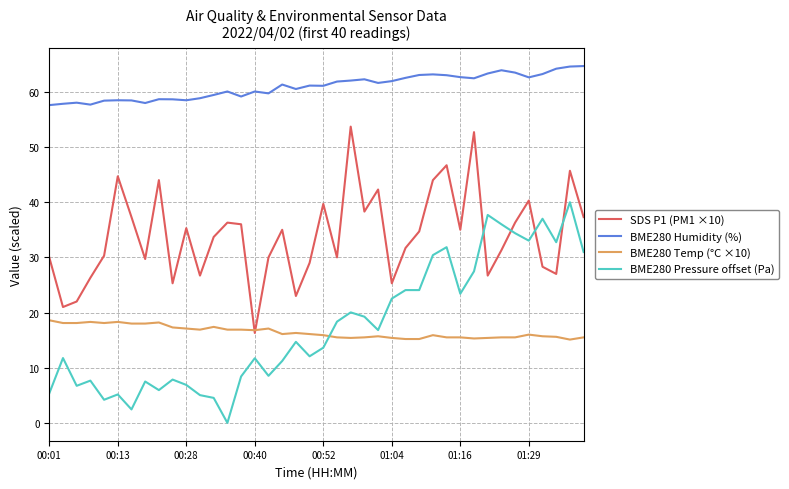

Does the chart display data point markers on the line(s)?

No